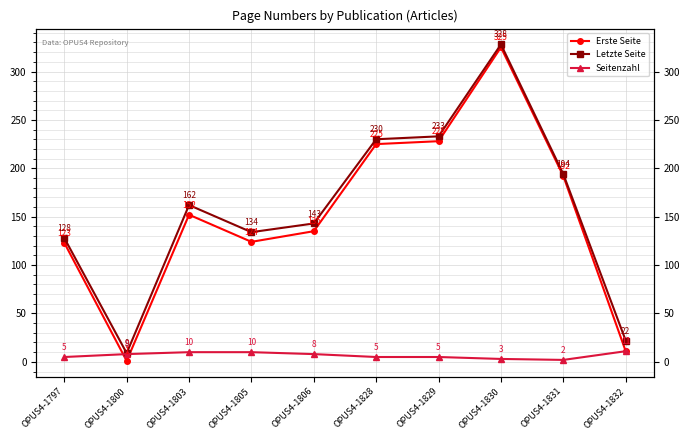

True or false: Erste Seite has more than 2 points higher than both neighbors.

False